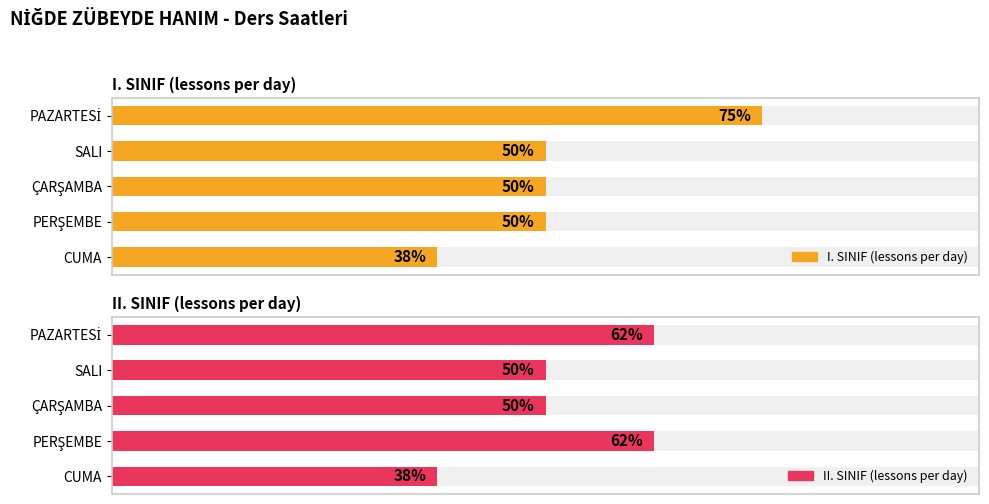

Rank the categories by II. SINIF (lessons per day) value from highest to lowest.

PAZARTESİ, PERŞEMBE, SALI, ÇARŞAMBA, CUMA